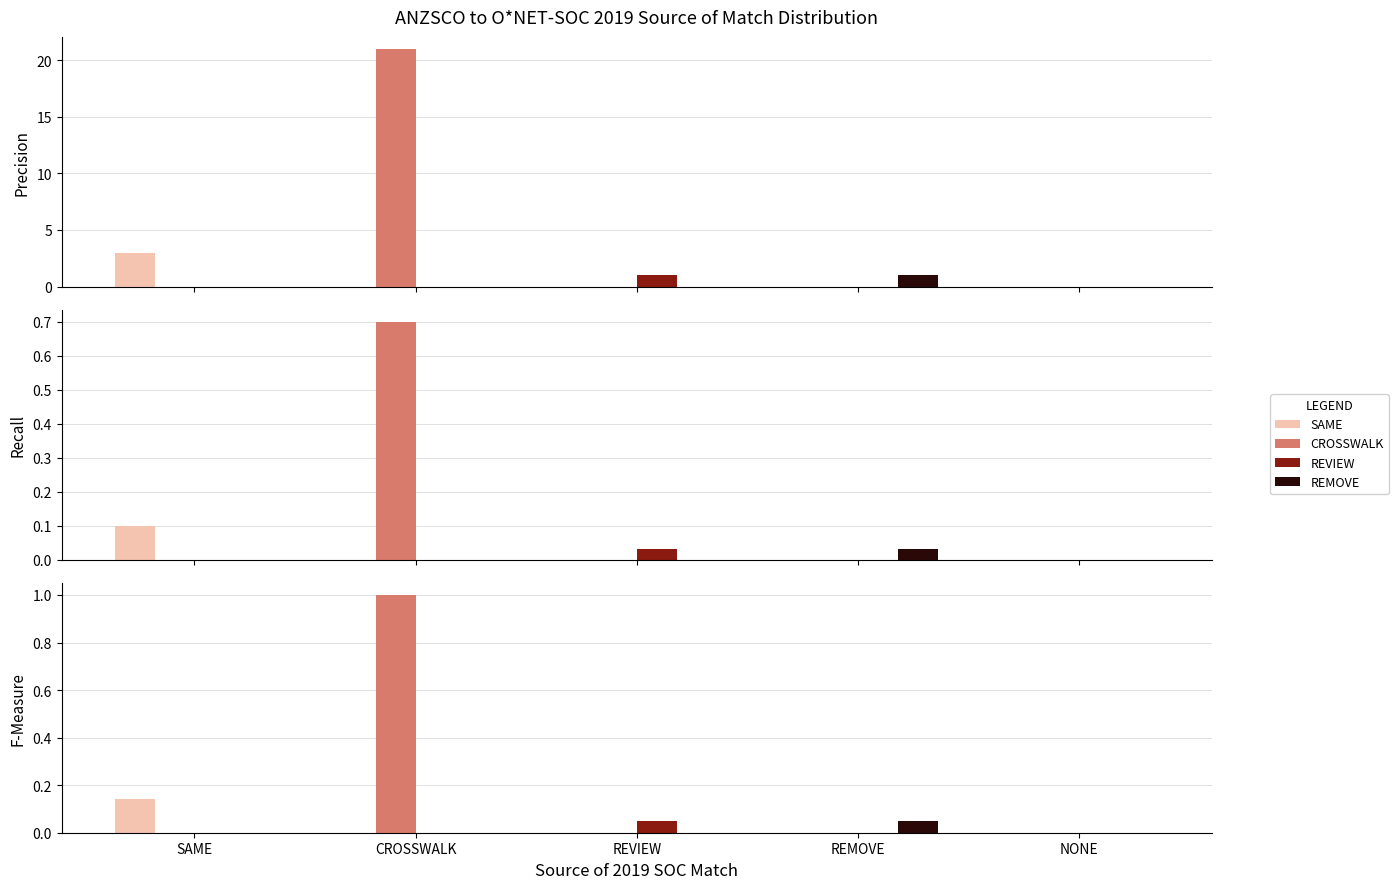

The value of SAME at REVIEW is -0.1. True or false?

False